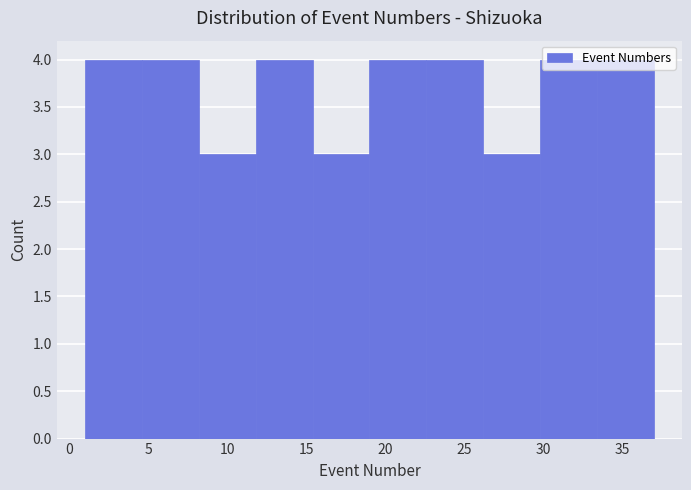

Reading left to right, transcribe this chart: for each bar, give the range it covers on the x-axis and its height. Neither the bar edges nor the heights are printed on the chart, so give them approximately, as read against the axes.

1.0 to 4.6: 4
4.6 to 8.2: 4
8.2 to 11.8: 3
11.8 to 15.4: 4
15.4 to 19.0: 3
19.0 to 22.6: 4
22.6 to 26.2: 4
26.2 to 29.8: 3
29.8 to 33.4: 4
33.4 to 37.0: 4